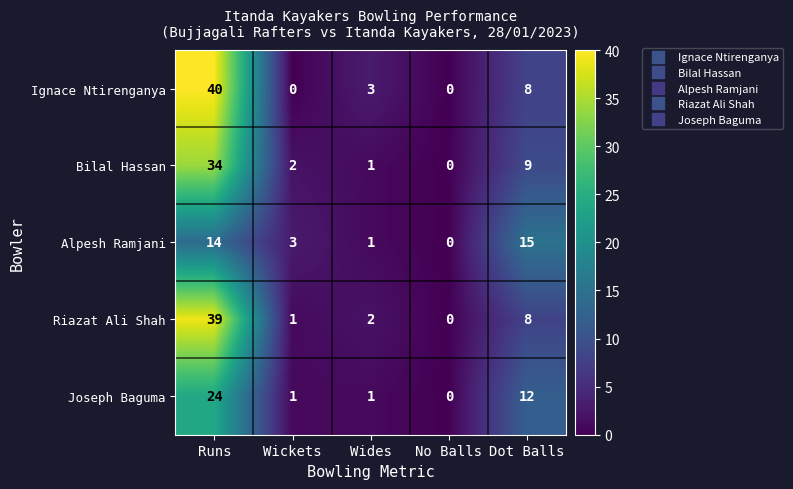

What is the difference between the Ignace Ntirenganya values at Runs and No Balls?

40